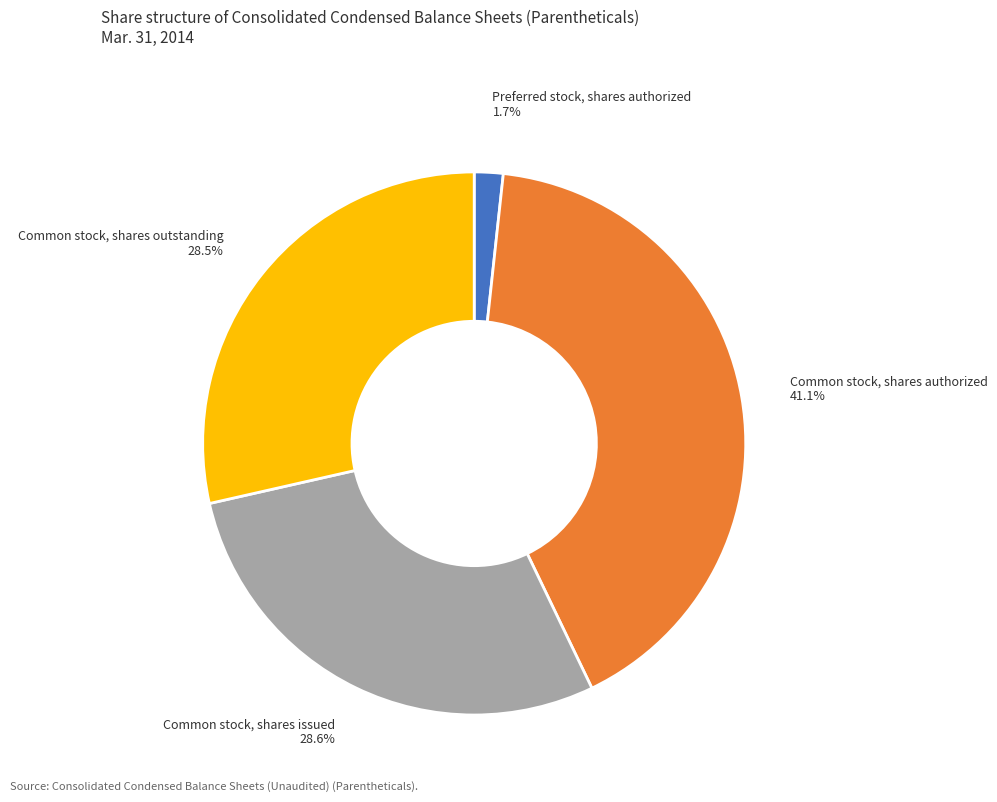

True or false: Common stock, shares issued accounts for 29% of the total.

True